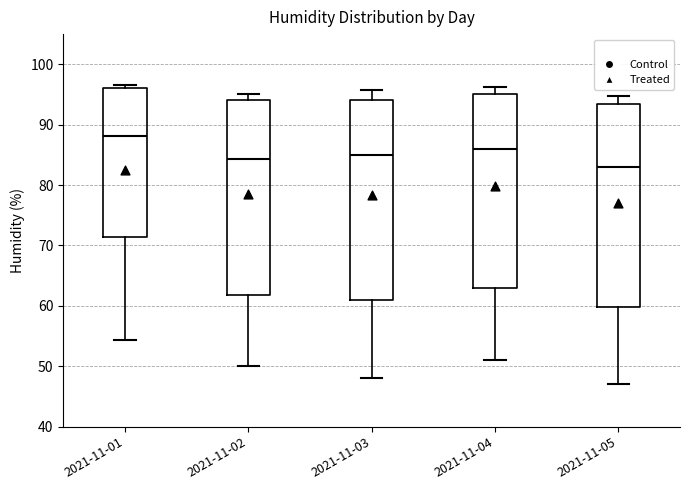

Reading left to right, read every box against the y-axis: the position of its median line, the range the box covers, and the ends of its whiskers. The values are not printed on the chart, so give them approximately, as read against the axis.

2021-11-01: median 88, box 71 to 96, whiskers 54 to 97
2021-11-02: median 84, box 62 to 94, whiskers 50 to 95
2021-11-03: median 85, box 61 to 94, whiskers 48 to 96
2021-11-04: median 86, box 63 to 95, whiskers 51 to 96
2021-11-05: median 83, box 60 to 94, whiskers 47 to 95